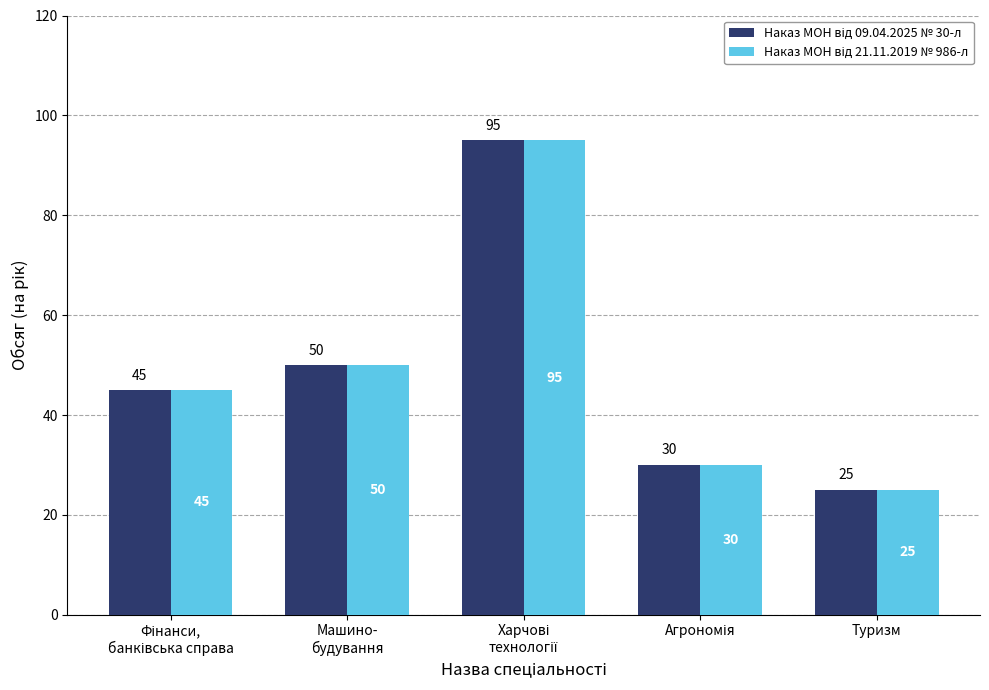

What is the minimum value shown in the chart?

25